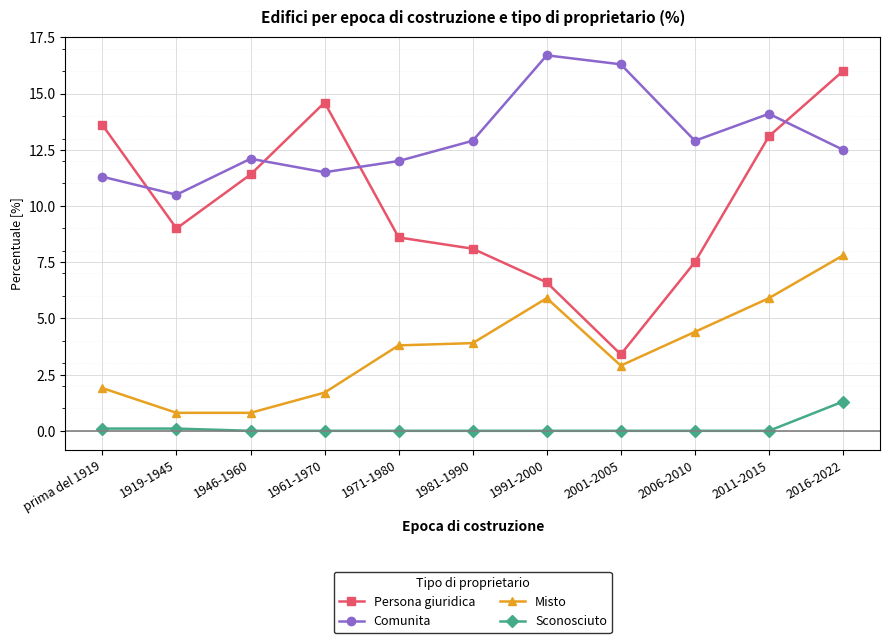

How many lines are shown in the chart?

4